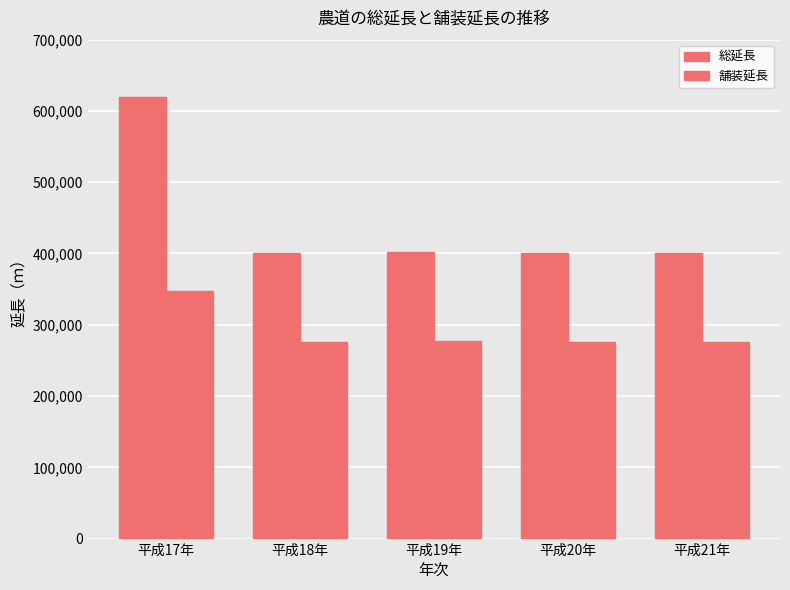

At which label is 総延長 closest to 510269?

平成19年